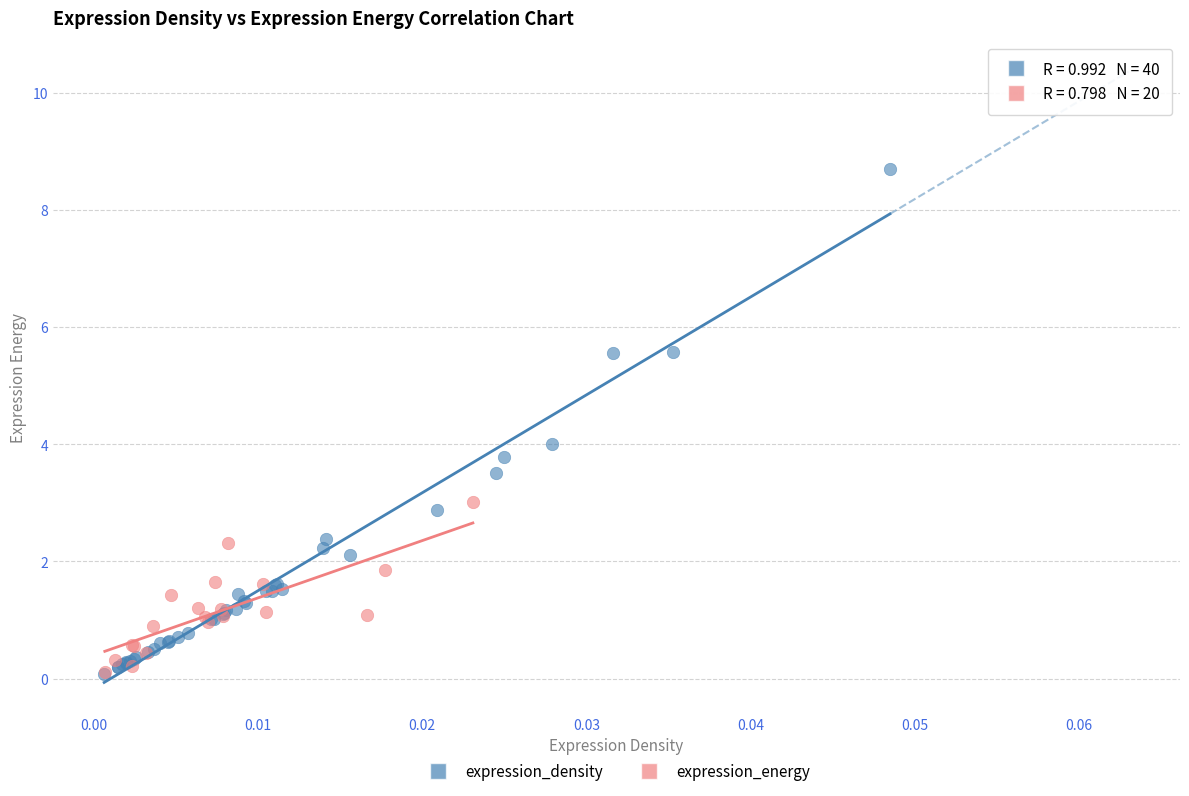

Which series has the largest Y range (max minus min)?

expression_density